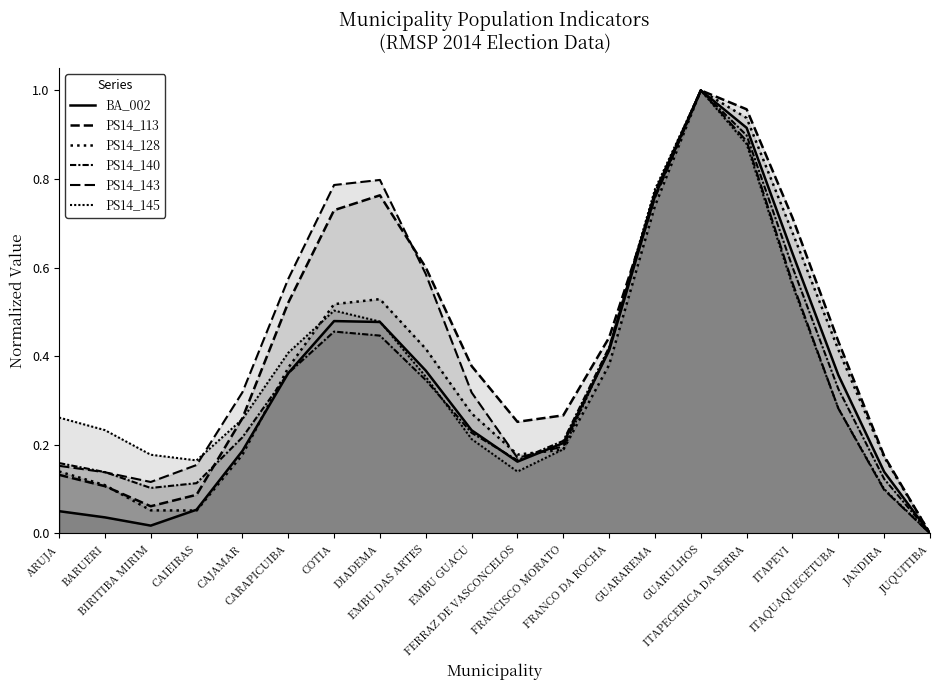

What are all the series names shown in the legend?

BA_002, PS14_113, PS14_128, PS14_140, PS14_143, PS14_145